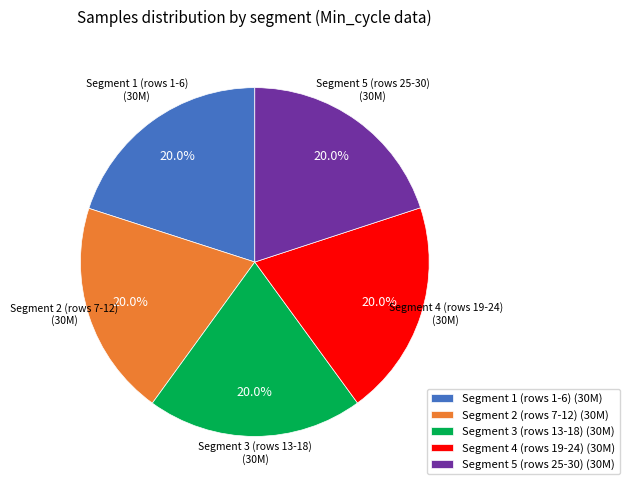

Is there any slice that represents more than half of the pie?

No